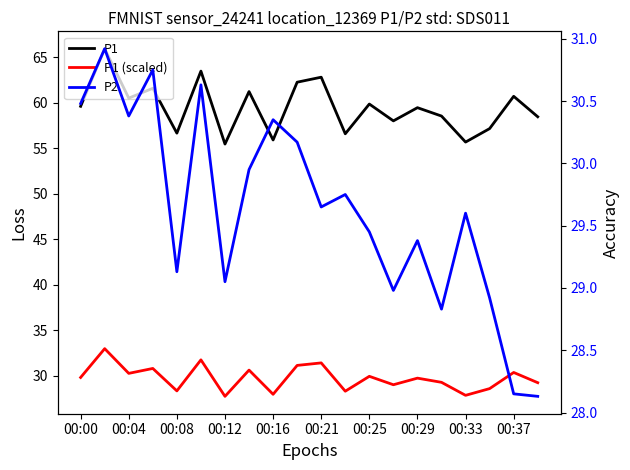

True or false: P1 (scaled) has more than 2 points higher than both neighbors.

True